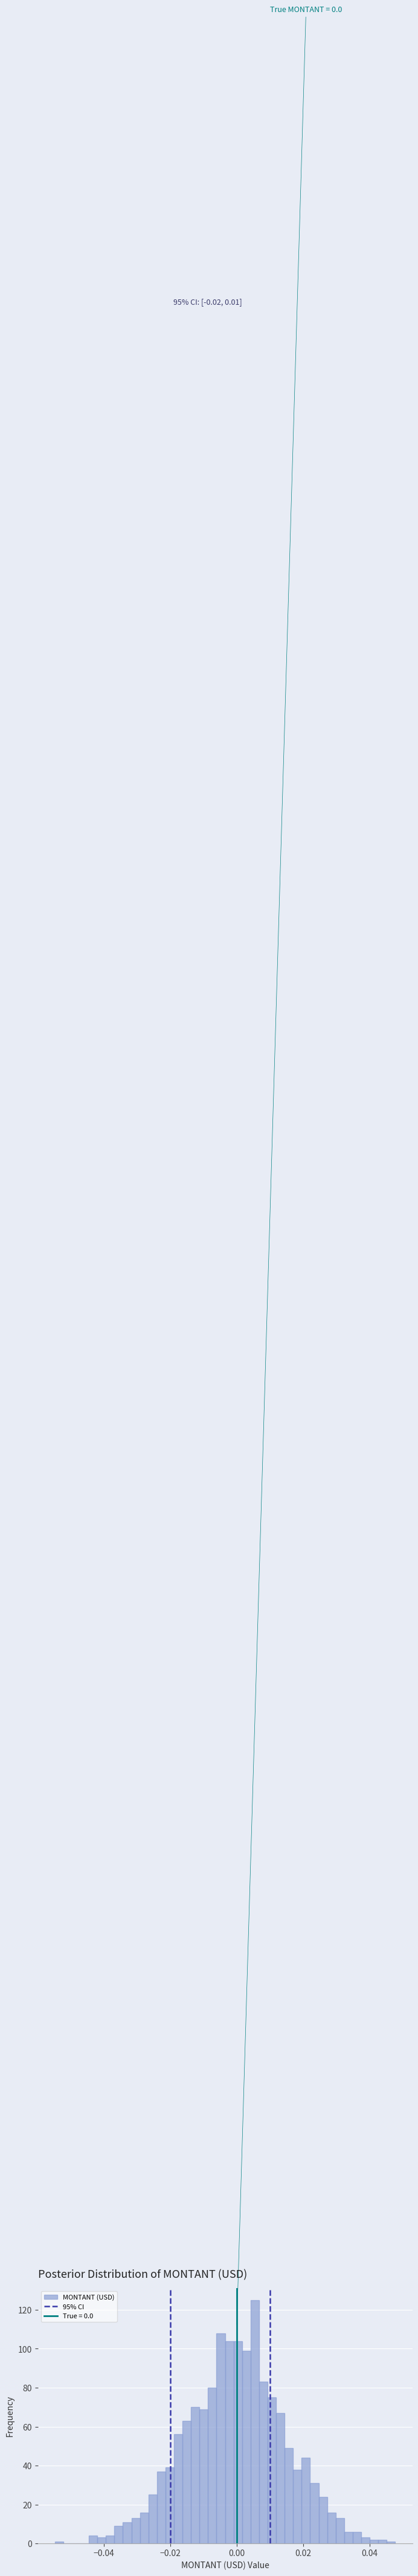

Read against the x-axis, roughly where is the centre of the tallest bar?

0.006